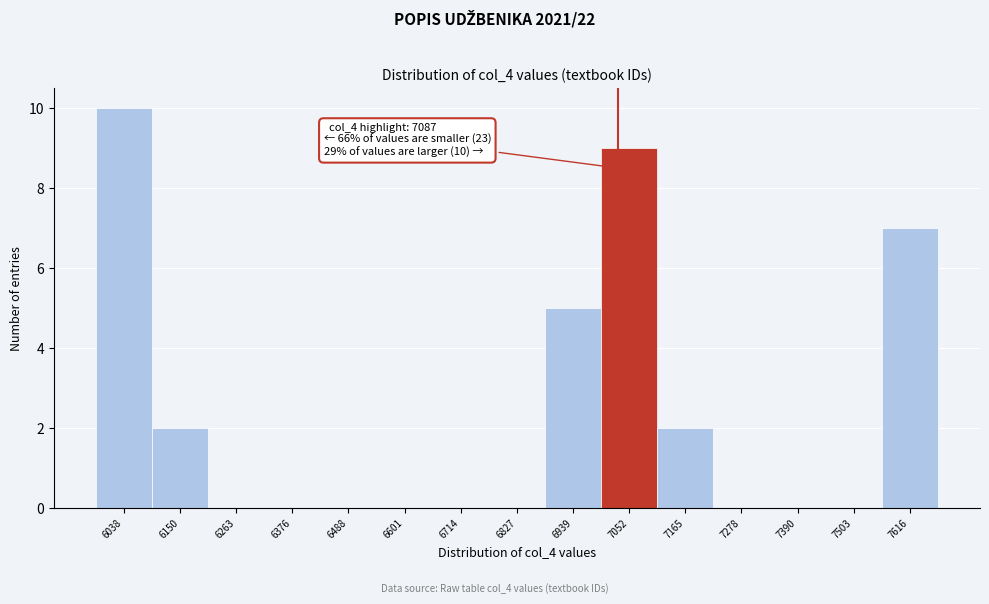

Reading right to left, what are all the values shown in this chart?

7616=7	7503=0	7390=0	7278=0	7165=2	7052=9	6939=5	6827=0	6714=0	6601=0	6488=0	6376=0	6263=0	6150=2	6038=10